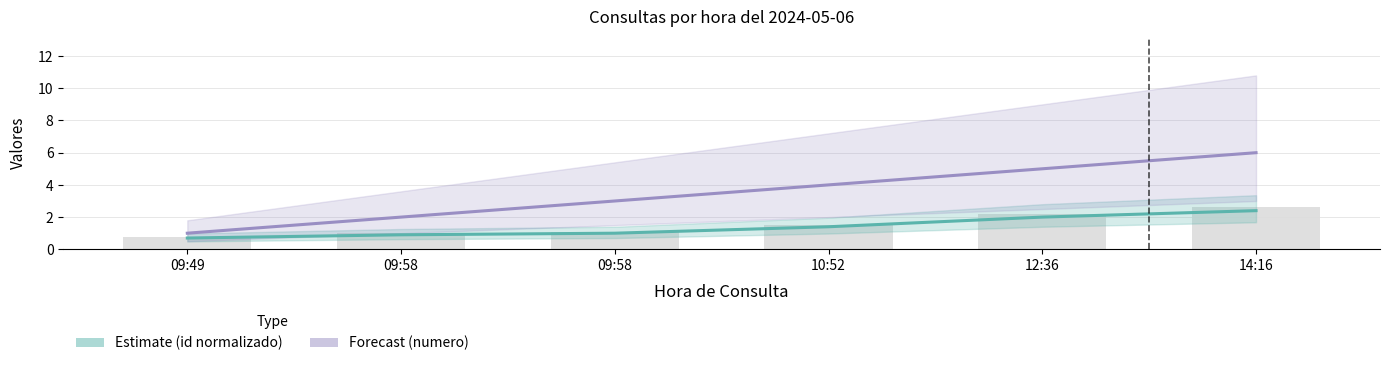

What is the sum of all Estimate (id normalizado) values?

8.4